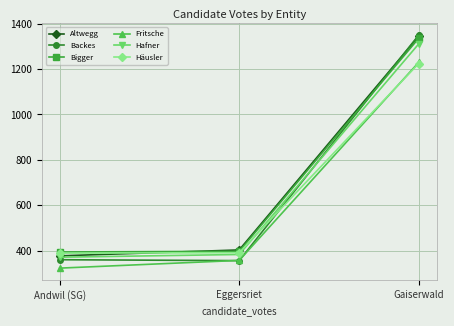

Is the value of Altwegg at Eggersriet greater than the value of Backes at Gaiserwald?

No